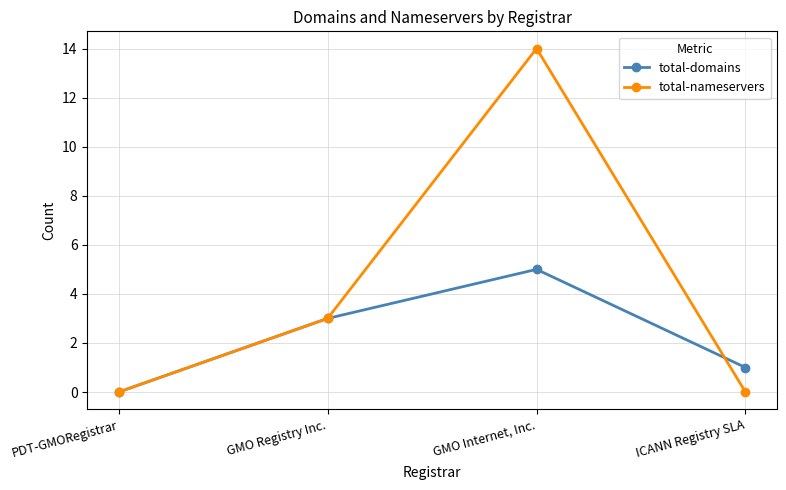

At which category is the sum across all series the highest?

GMO Internet, Inc.